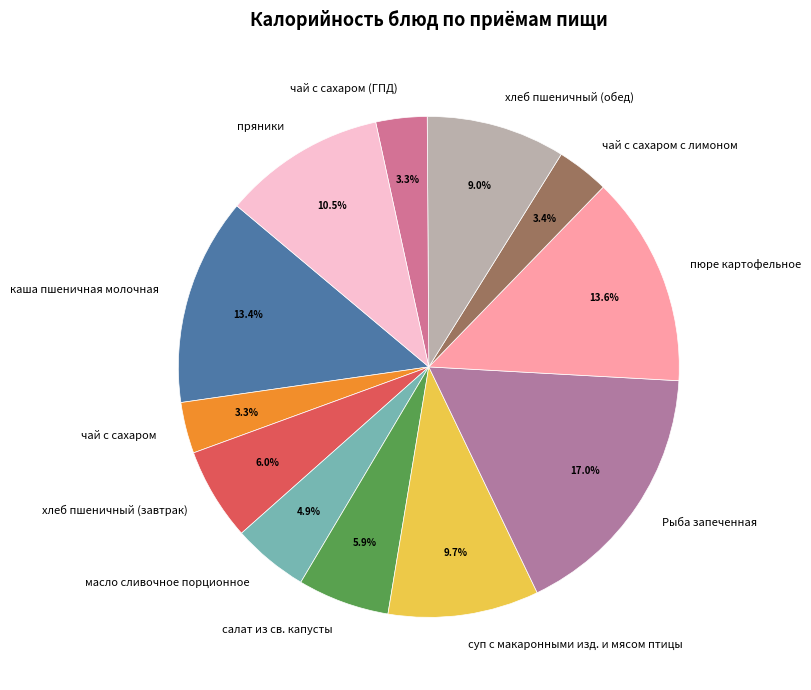

How much of the chart is everything except пряники?

89.5%